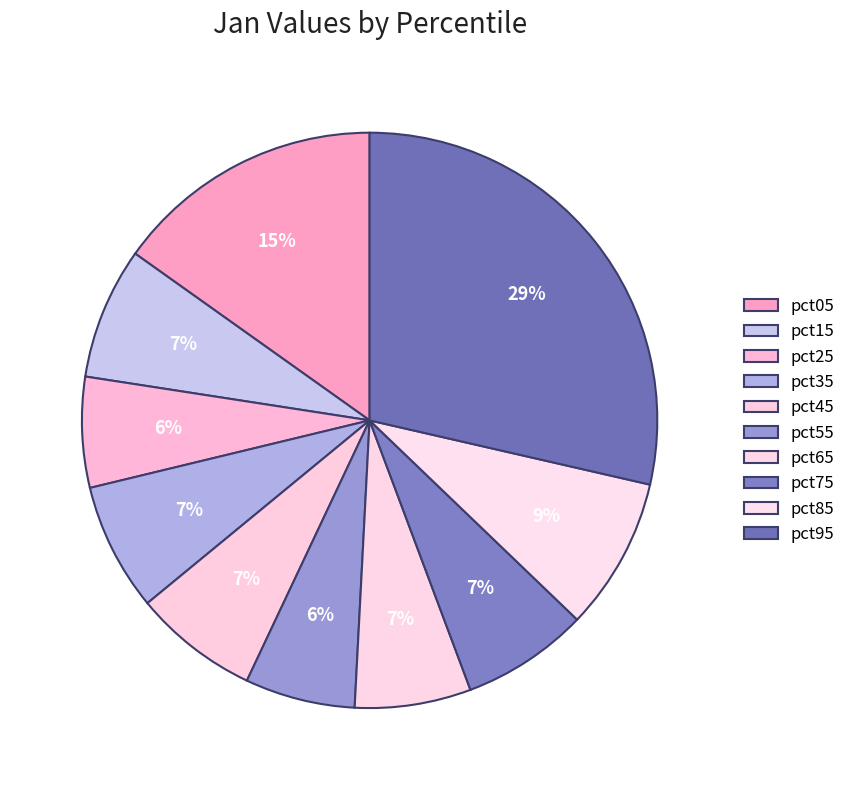

To the nearest percent, what portion does pct15 represent?

7%